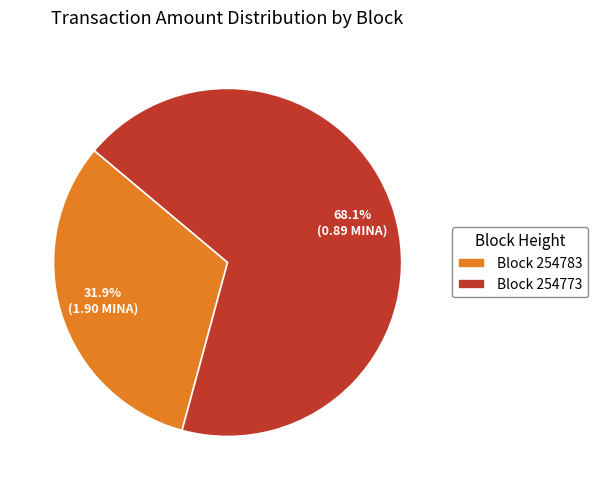

Which has a higher value, Block 254783 or Block 254773?

Block 254773